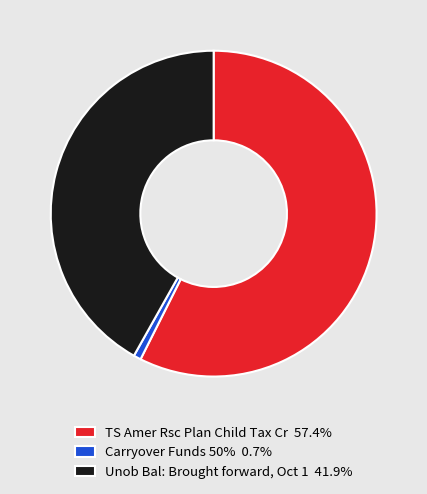

Count the number of slices in the pie.

3